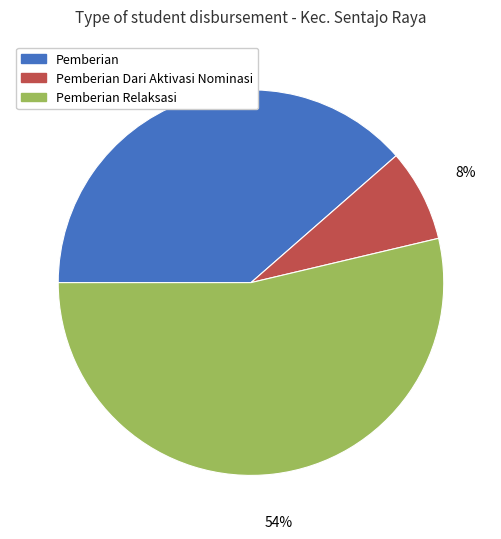

How many slices are in this pie chart?

3